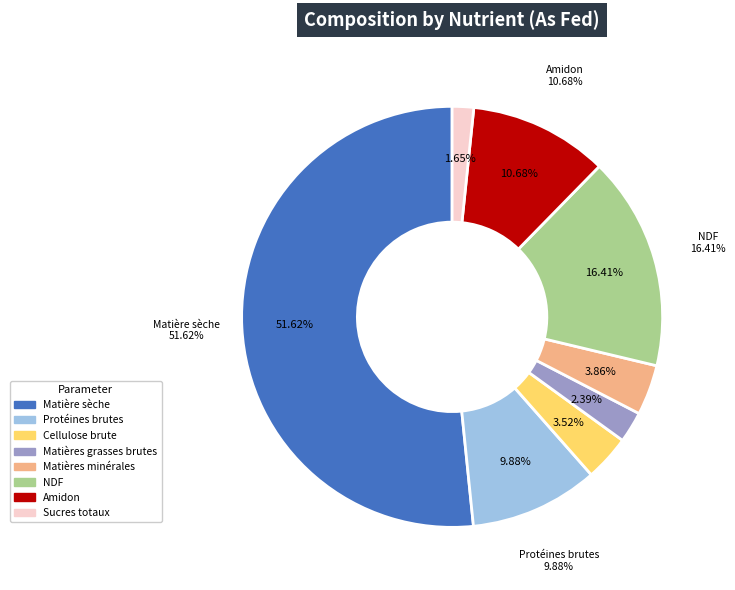

Do Amidon and Cellulose brute together represent more than half of the pie?

No